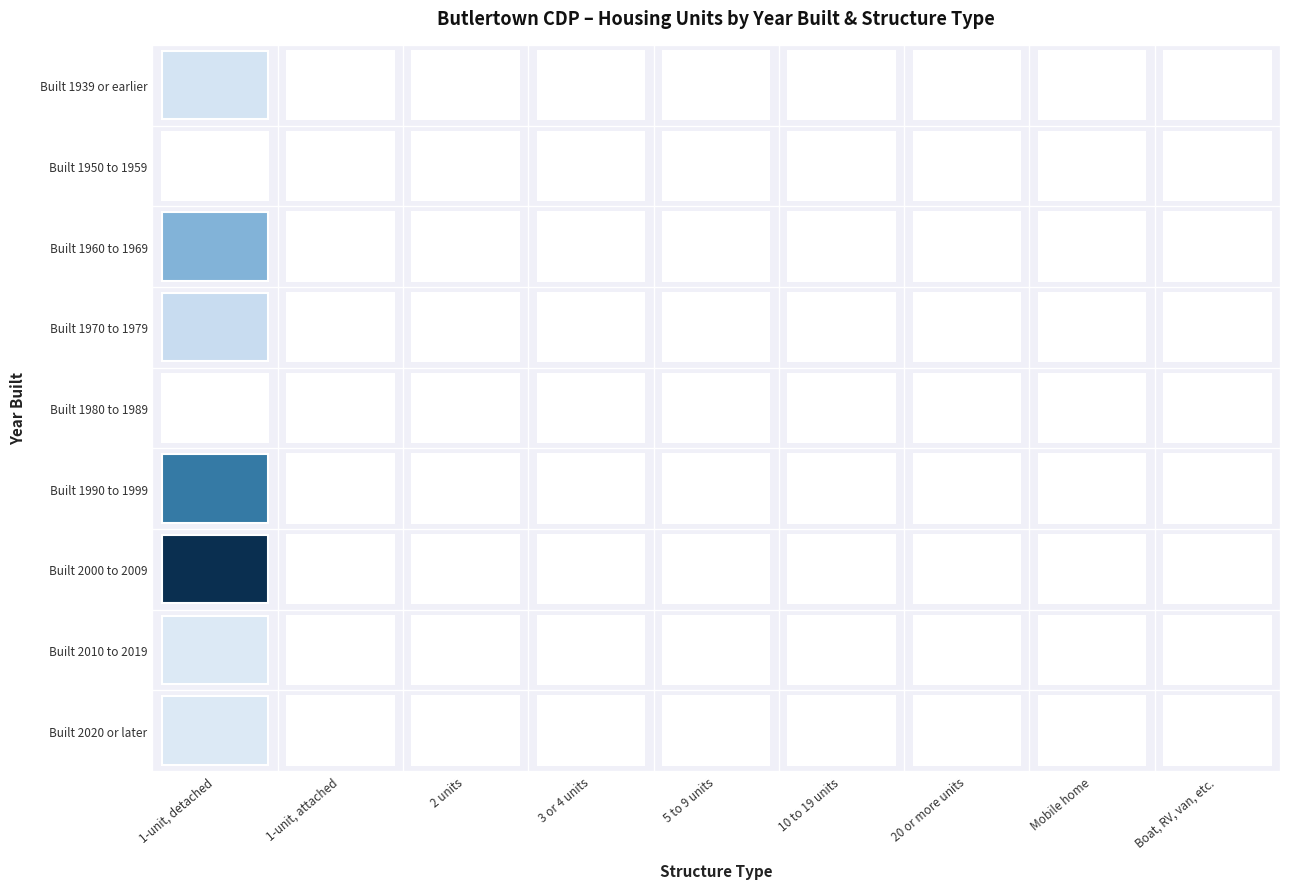

Is it true that Boat, RV, van, etc. equals 13 at Boat, RV, van, etc.?

False